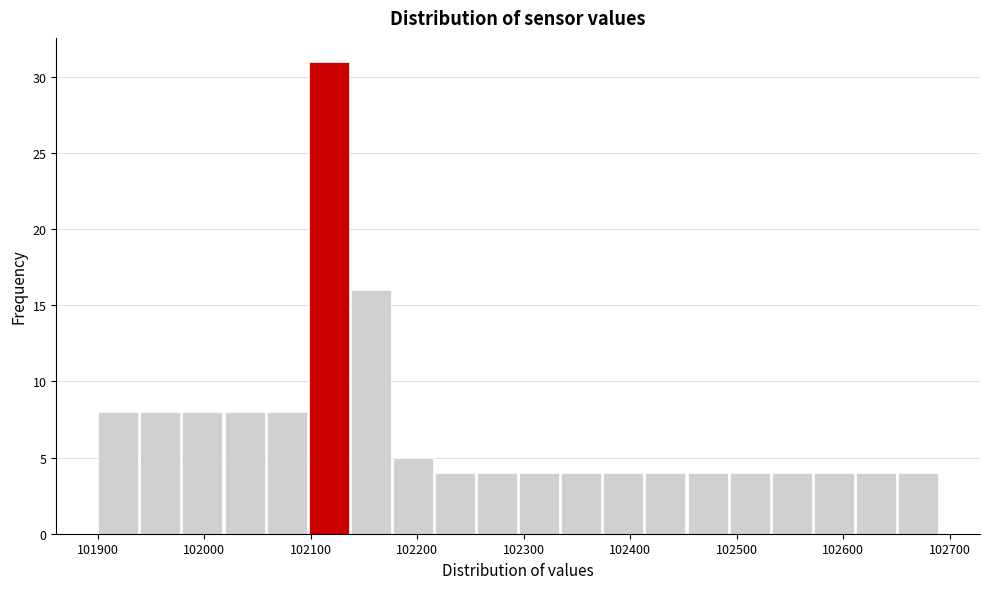

Read against the x-axis, roughly where is the centre of the tallest bar?

102120